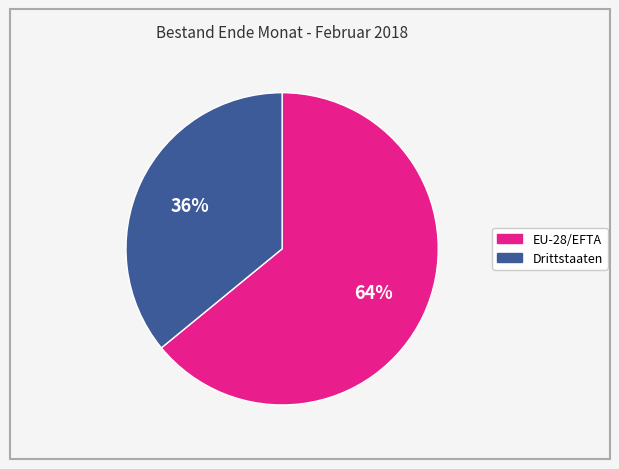

Do EU-28/EFTA and Drittstaaten together represent more than half of the pie?

Yes